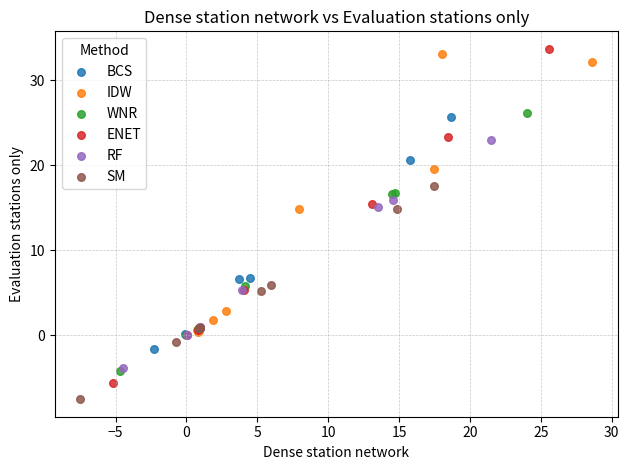

Which series has the largest Y range (max minus min)?

ENET